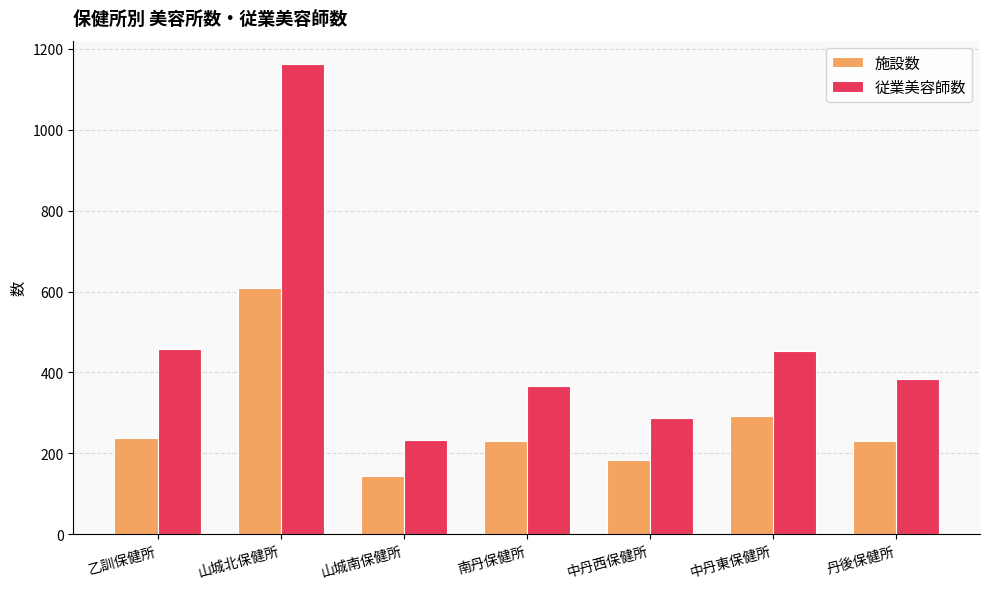

Are the bars horizontal?

No